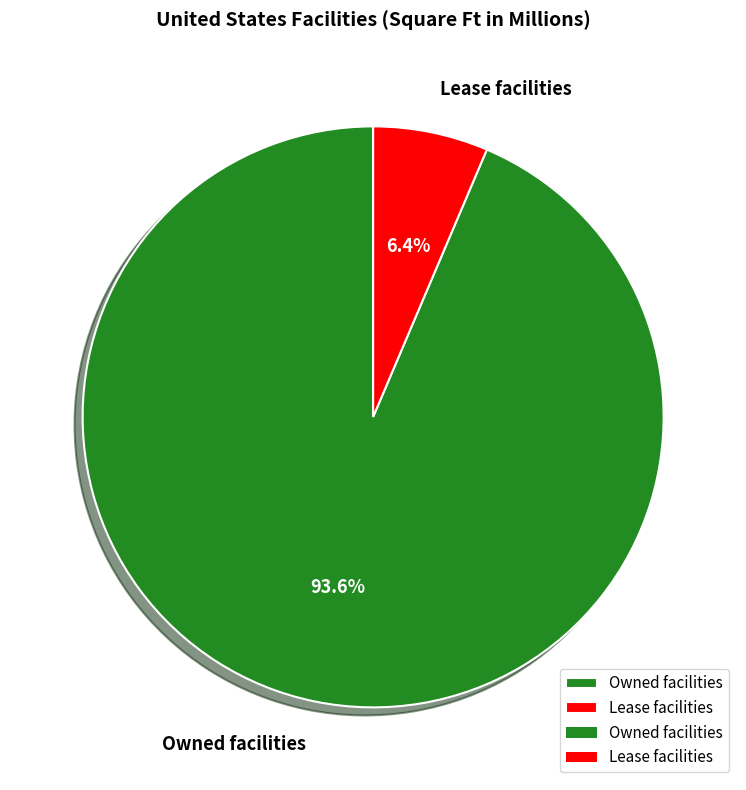

Which slice is the largest?

Owned facilities